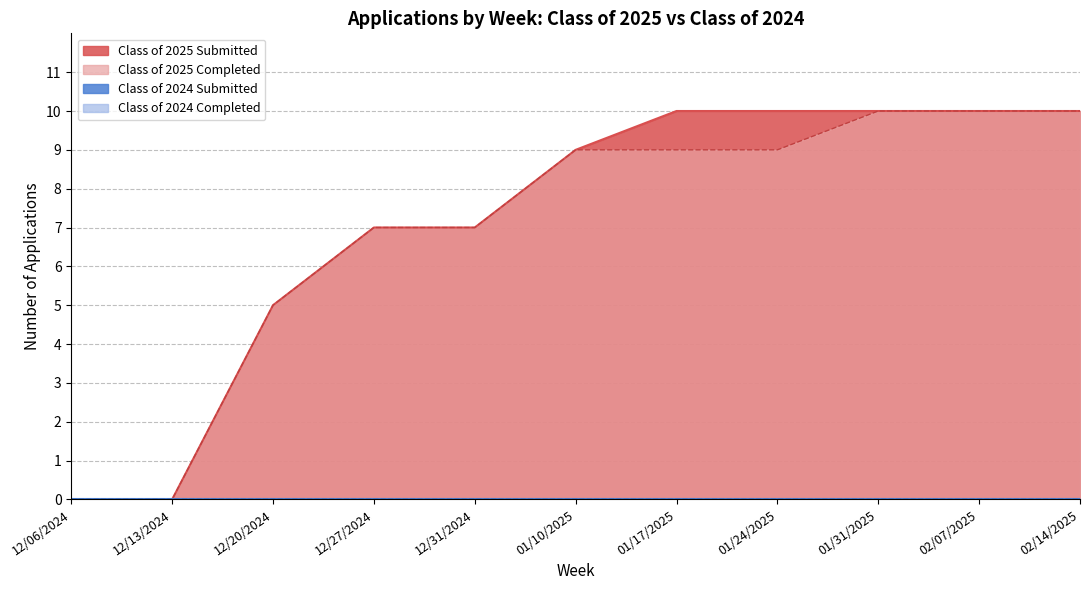

Does the chart display data point markers on the line(s)?

No